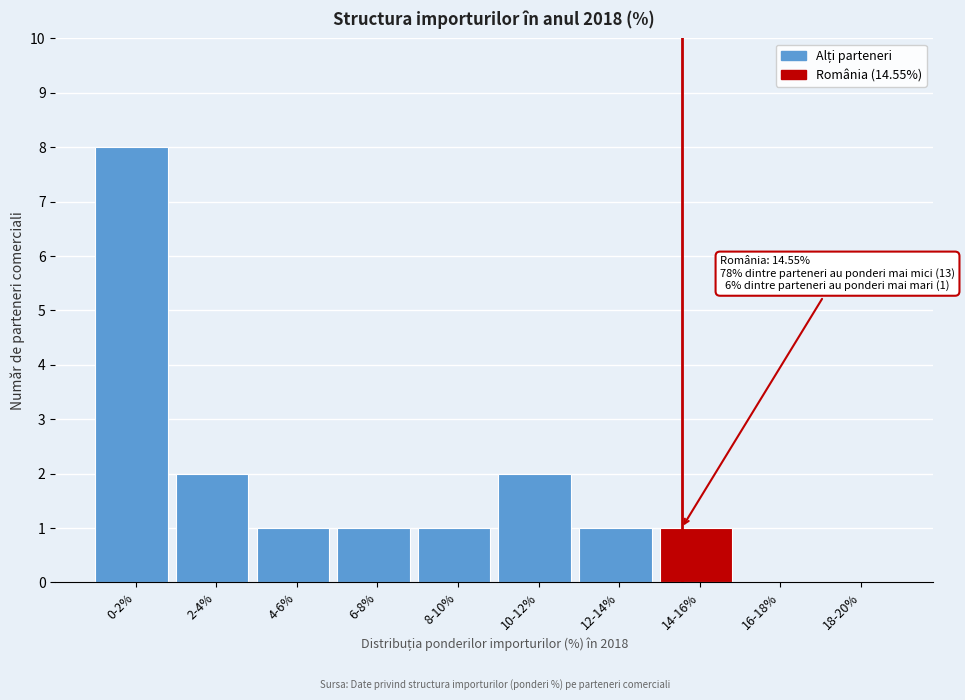

Reading left to right, transcribe all the data shown in this chart.

0-2%=8	2-4%=2	4-6%=1	6-8%=1	8-10%=1	10-12%=2	12-14%=1	14-16%=1	16-18%=0	18-20%=0